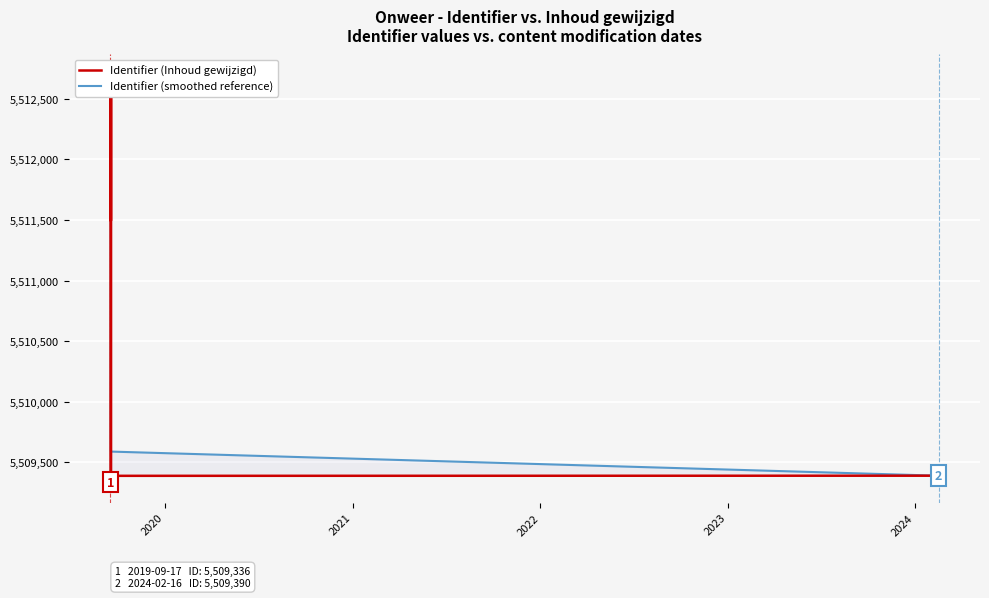

Is the value of Identifier (smoothed reference) at 2019 greater than the value of Identifier (Inhoud gewijzigd) at 10?

No